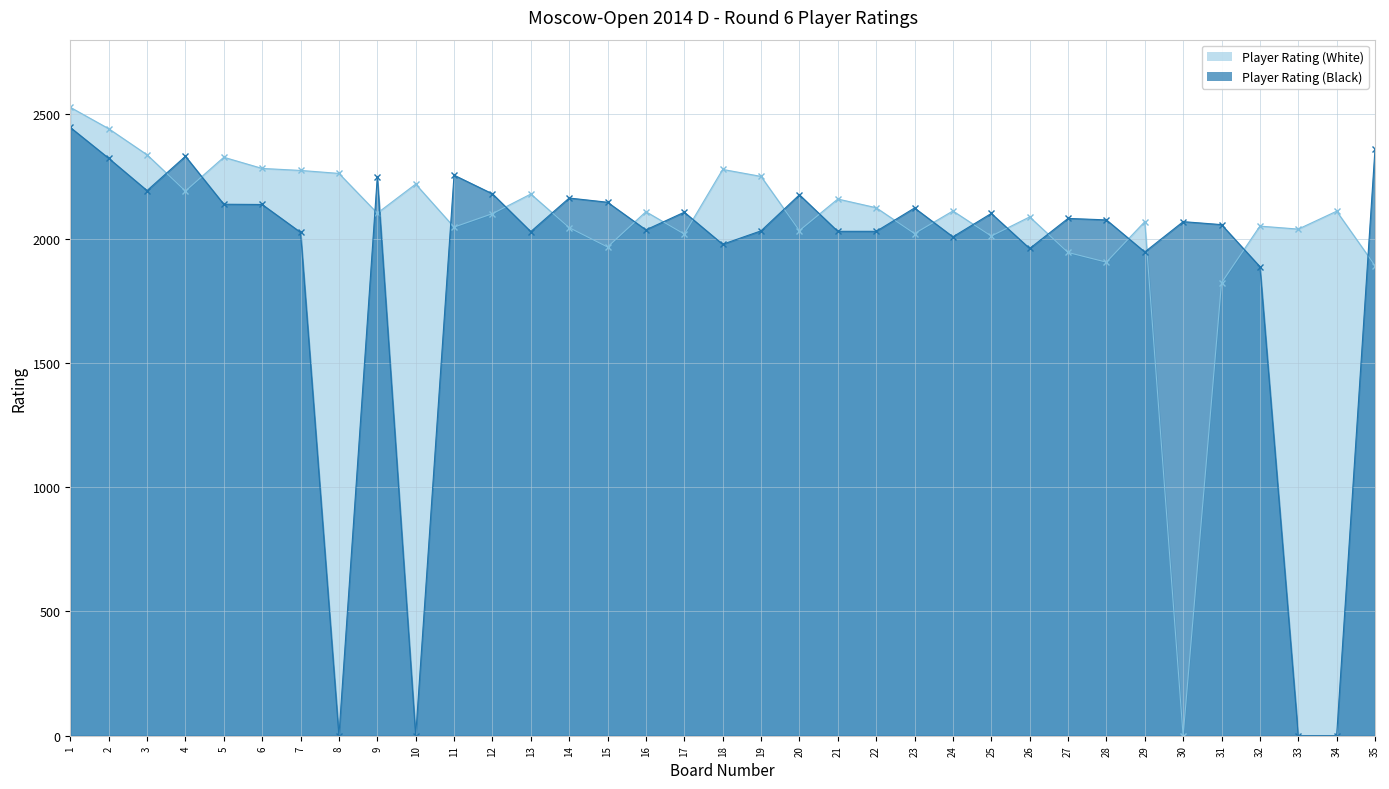

Read the Player Rating (White) value at 20, to the nearest 100.

2000